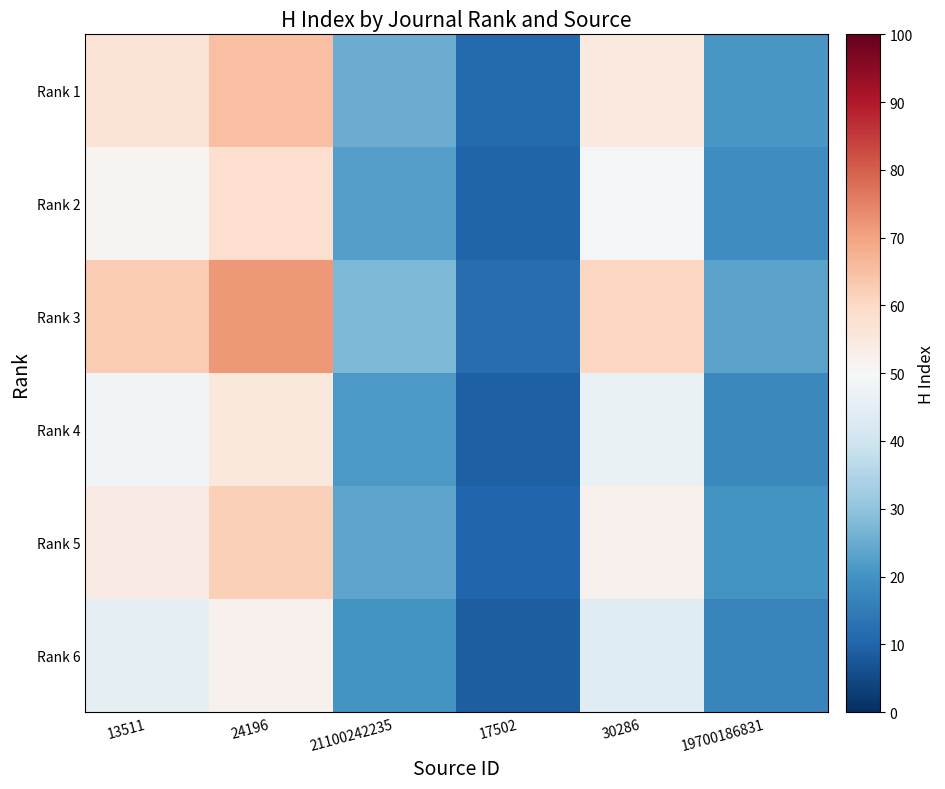

Reading left to right, extract all data points from this chart.

Rank 1: 13511=57.0	24196=65.0	21100242235=25.0	17502=11.0	30286=55.0	19700186831=21.0
Rank 2: 13511=51.3	24196=58.5	21100242235=22.5	17502=9.9	30286=49.5	19700186831=18.9
Rank 3: 13511=62.7	24196=71.5	21100242235=27.5	17502=12.1	30286=60.5	19700186831=23.1
Rank 4: 13511=48.4	24196=55.2	21100242235=21.2	17502=9.3	30286=46.8	19700186831=17.8
Rank 5: 13511=54.1	24196=61.8	21100242235=23.8	17502=10.4	30286=52.2	19700186831=19.9
Rank 6: 13511=45.6	24196=52.0	21100242235=20.0	17502=8.8	30286=44.0	19700186831=16.8